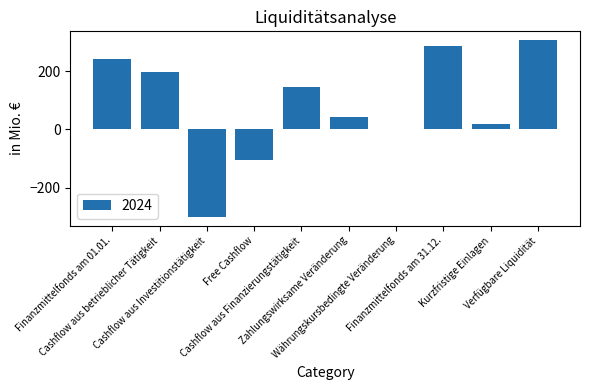

Is it true that the value at Free Cashflow is -34.8?

False